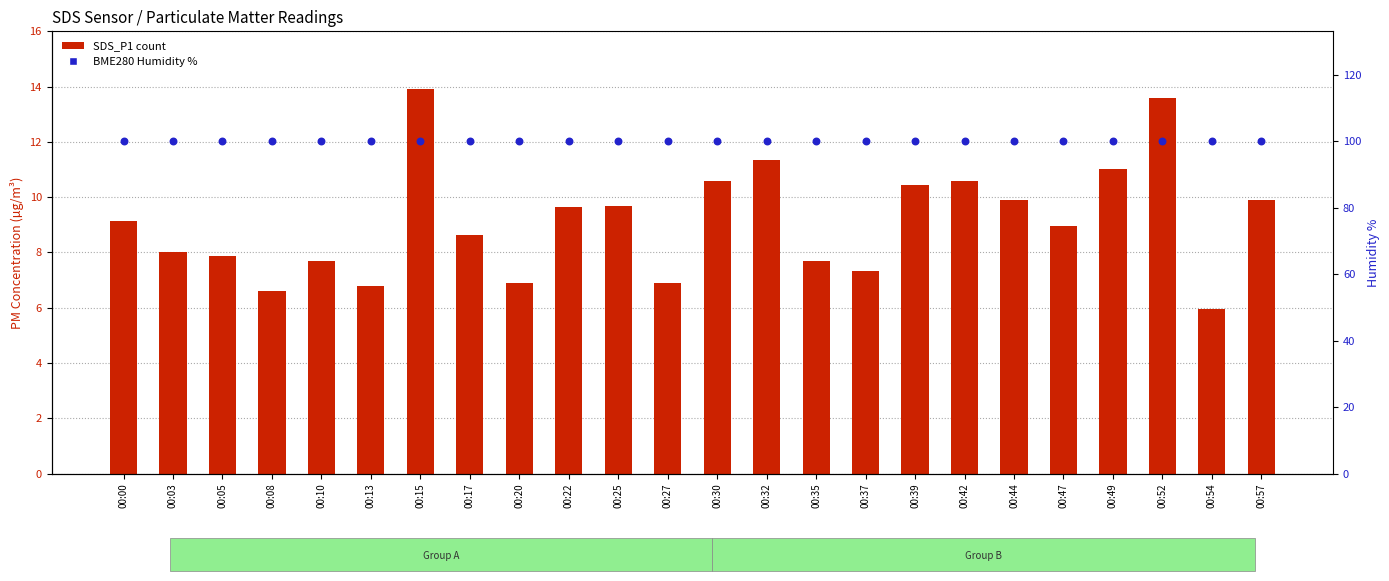

What is the total value across all series at 00:49?

111.0